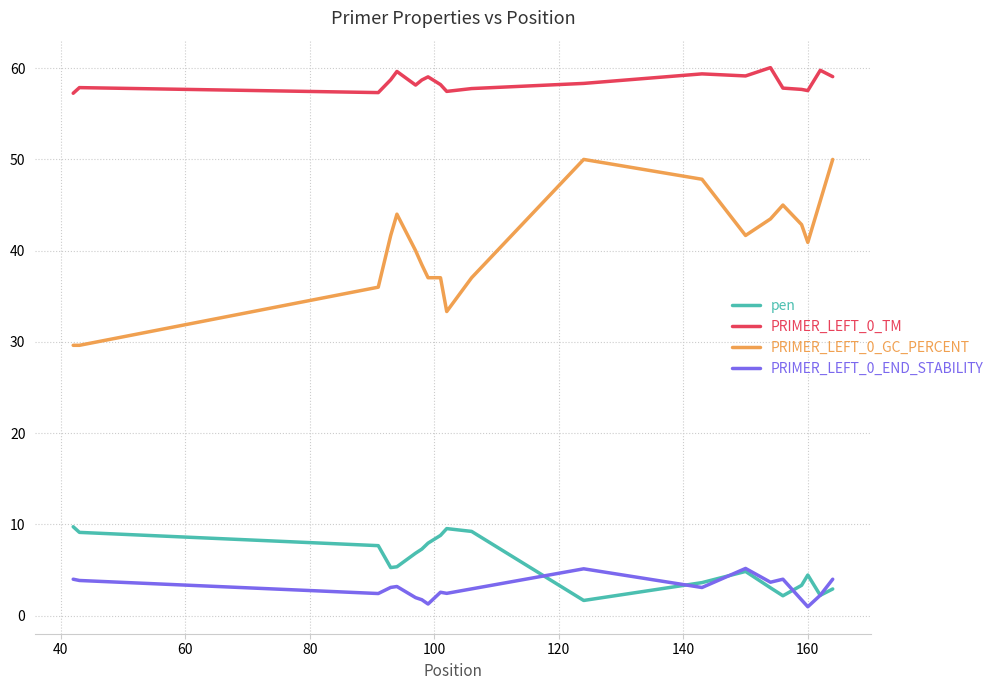

True or false: PRIMER_LEFT_0_GC_PERCENT and pen intersect in this chart.

False